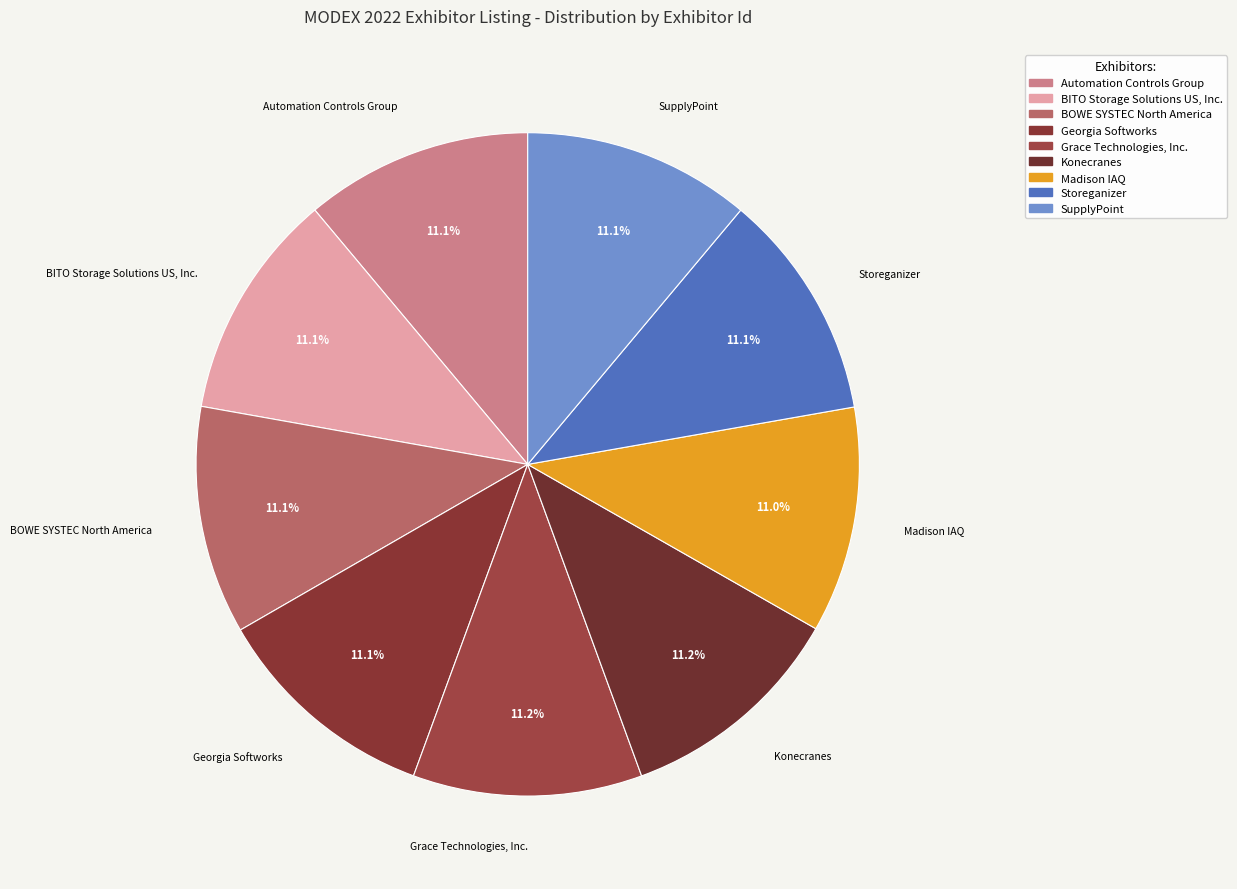

How much of the chart is everything except Grace Technologies, Inc.?

88.8%